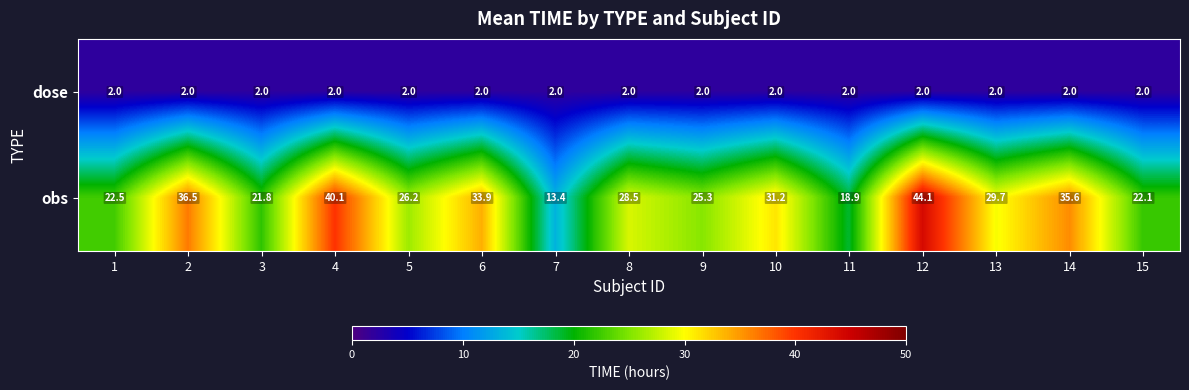

What is the difference between the maximum and minimum values in the obs series?

30.7